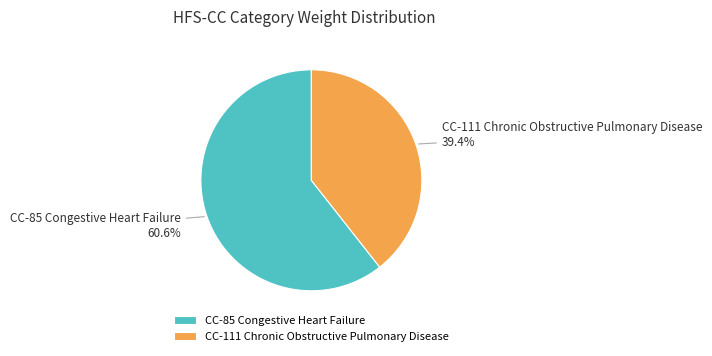

What percentage is the CC-111 Chronic Obstructive Pulmonary Disease slice, to the nearest percent?

39%